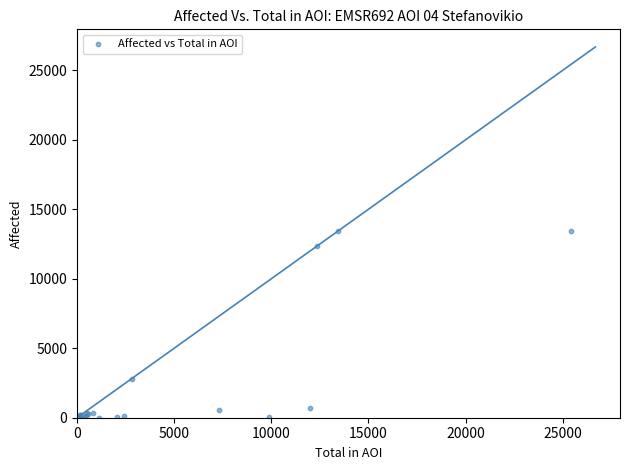

What Y value in the scatter plot is closest to 6723?

2812.3